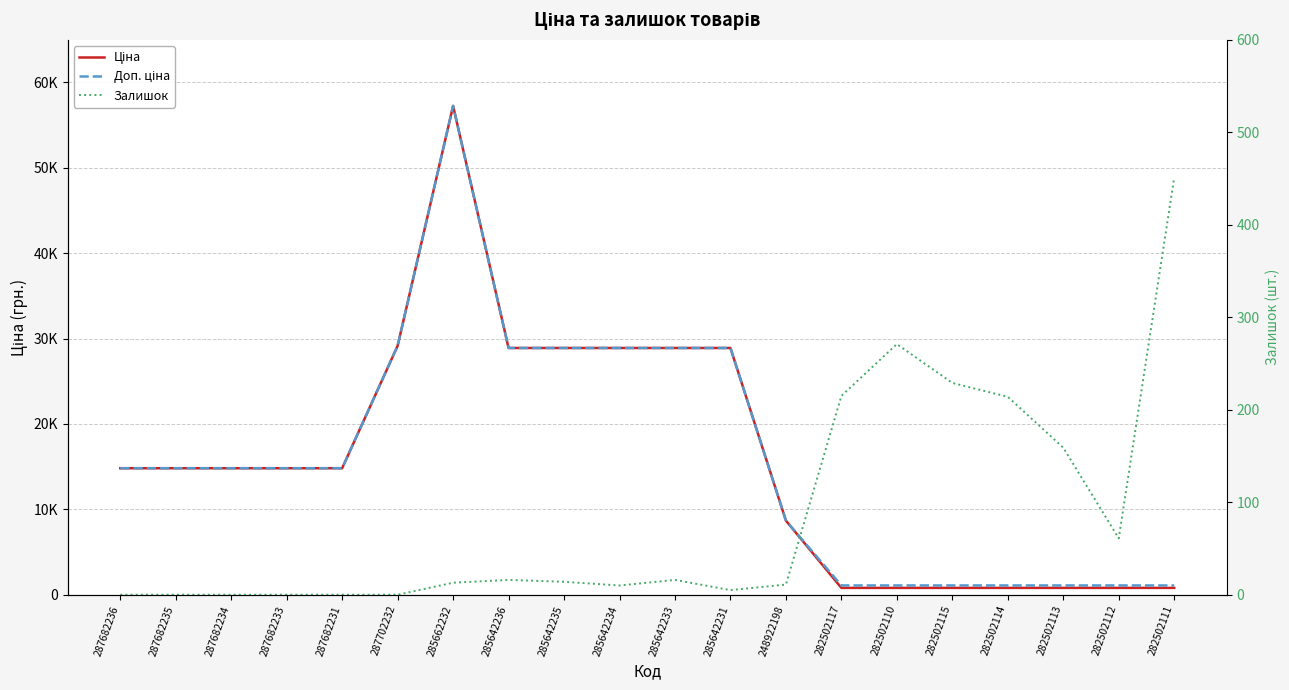

What is the total value across all series at 285642235?

57817.3